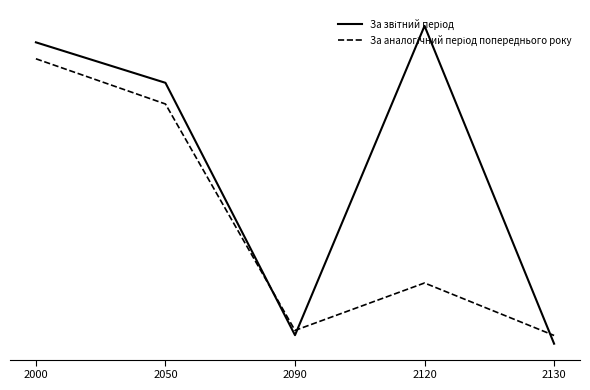

What is the maximum value for За звітний період?

1106